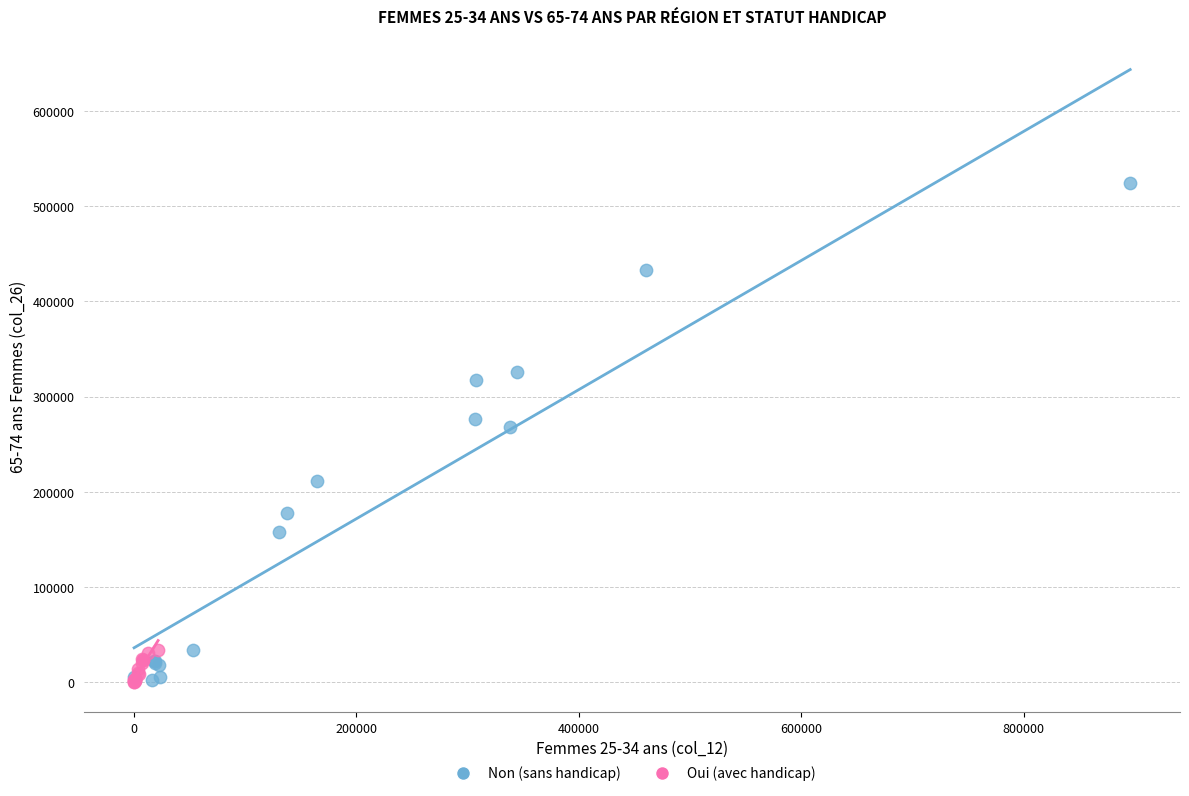

Which series reaches the maximum Y coordinate?

Non (sans handicap)